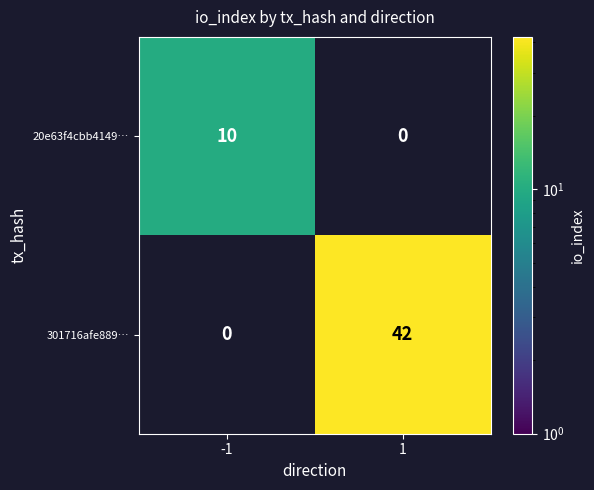

What is the greatest value displayed?

42